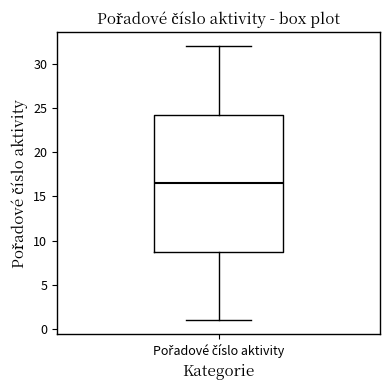

Read this box plot against the y-axis: the position of the median line, the range covered by the box, and the ends of both whiskers. The values are not printed on the chart, so give them approximately, as read against the axis.

median 16.5, box 9.0 to 24.5, whiskers 1.0 to 32.0